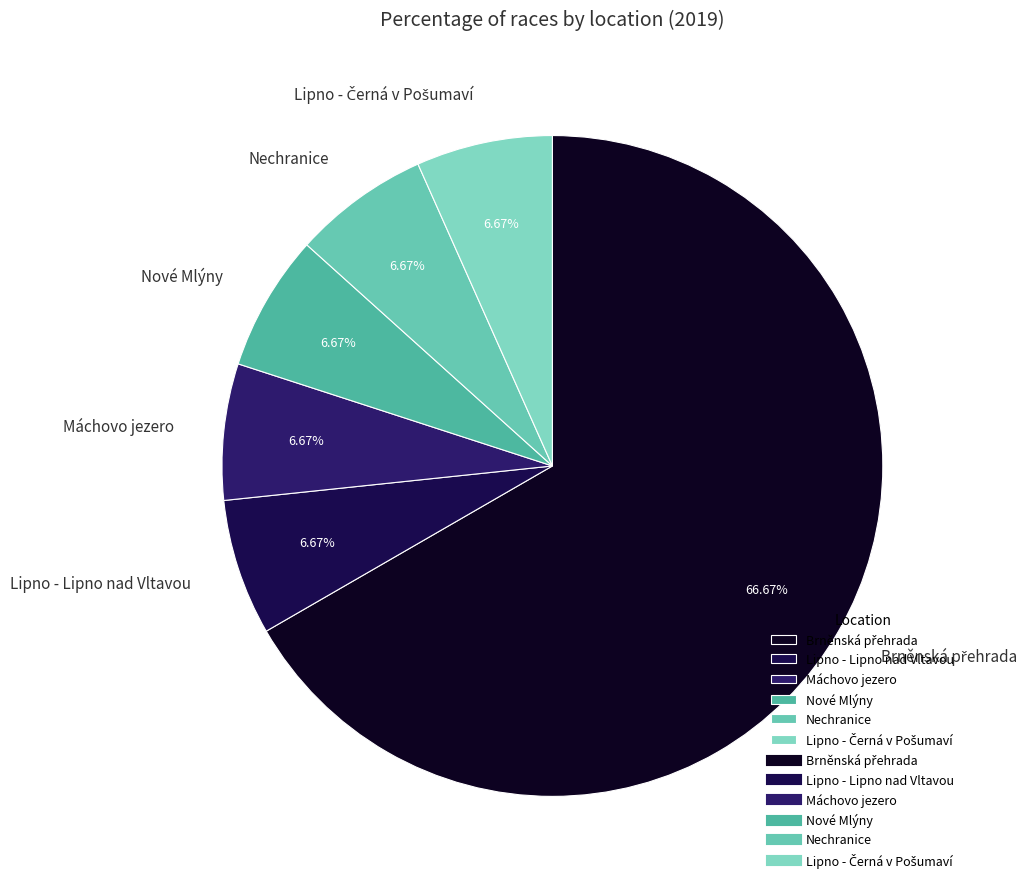

To the nearest percent, what is the average slice percentage?

17%